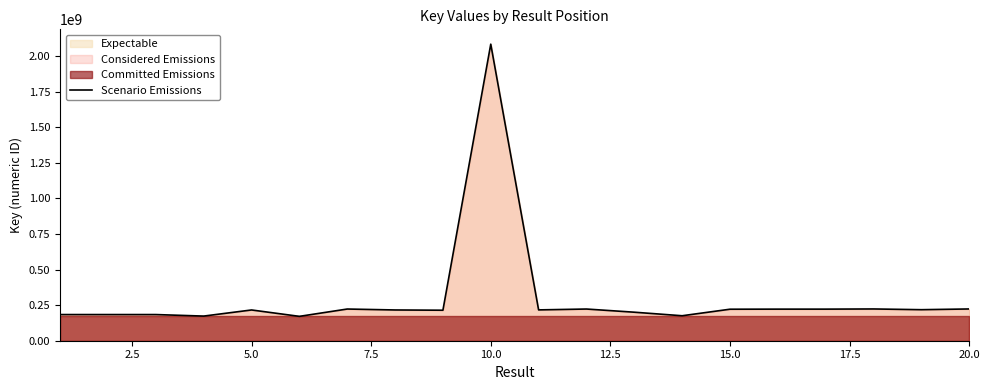

Reading left to right, transcribe all the data shown in this chart.

183914031	183914134	183914086	173199065	216204003	171282247	222792557	216204059	214433907	2084774853	216733738	222794430	200480027	175570932	221499562	222061697	222059968	223292961	218167354	223292261